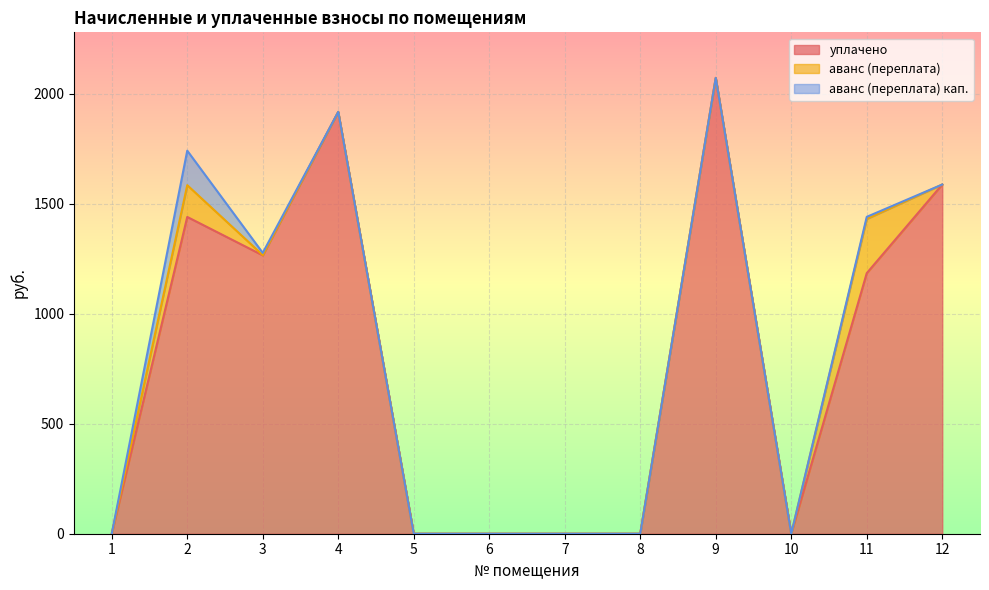

At which category does the chart reach its minimum across all series?

1